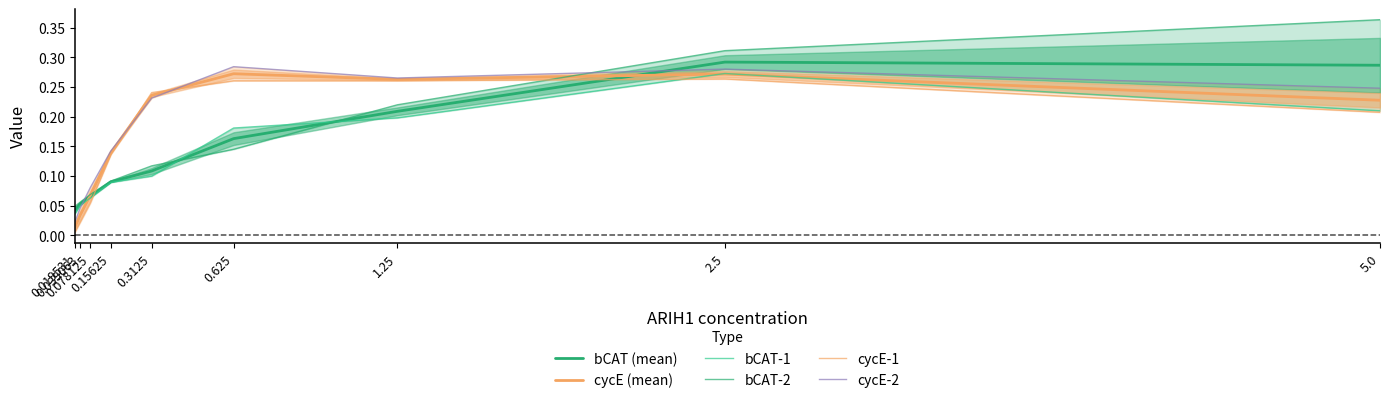

What is the average value of the bCAT-2 series?

0.2